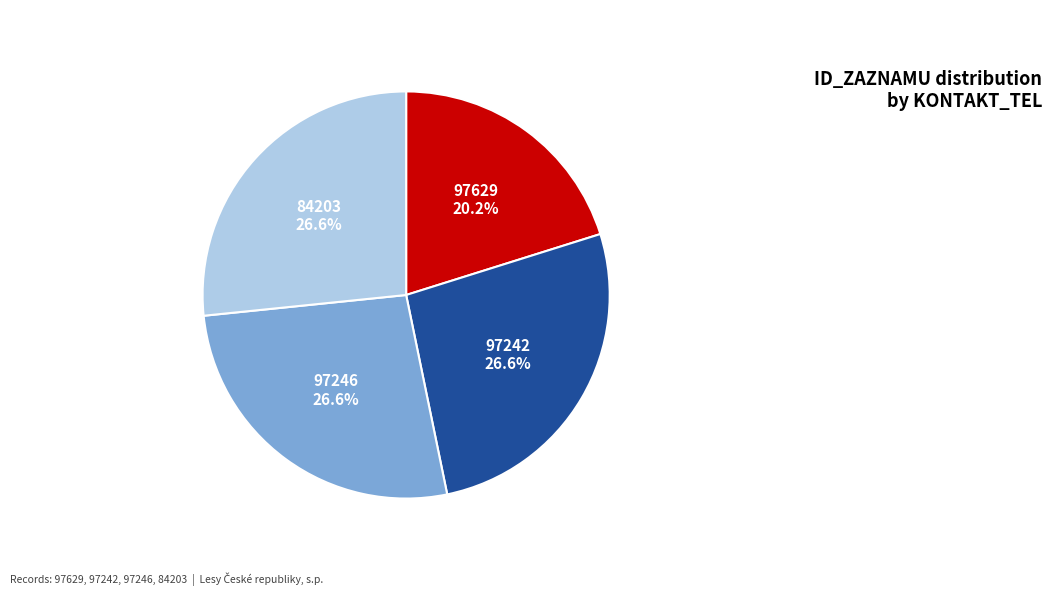

Combined, what portion of the pie is 97242 and 97629?

46.8%